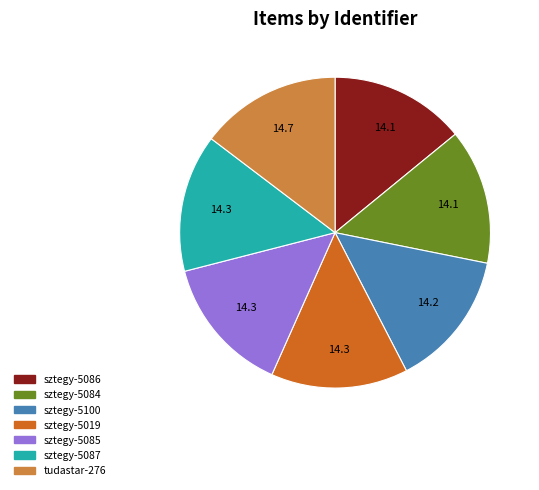

Is the sum of sztegy-5087 and sztegy-5019 greater than half?

No